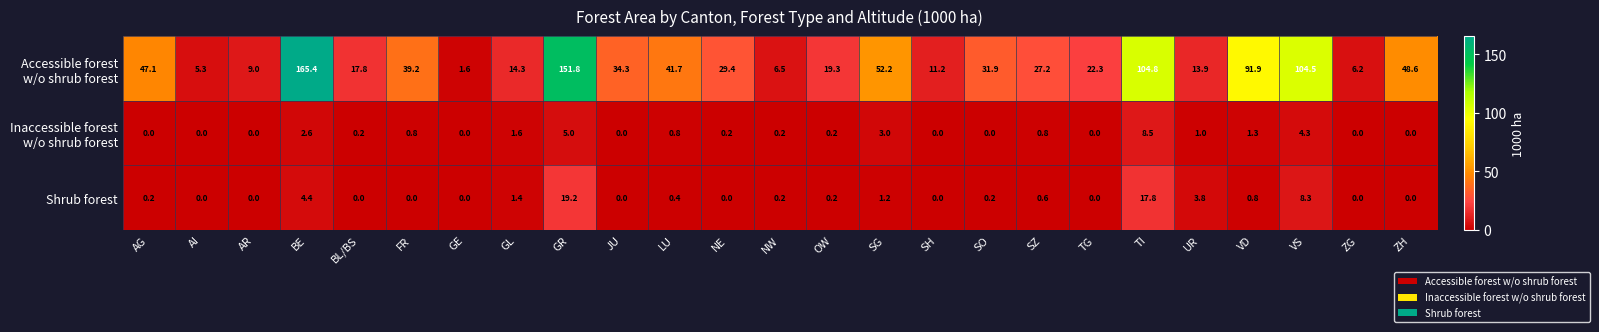

Is it true that Shrub forest equals 0.6 at SZ?

True